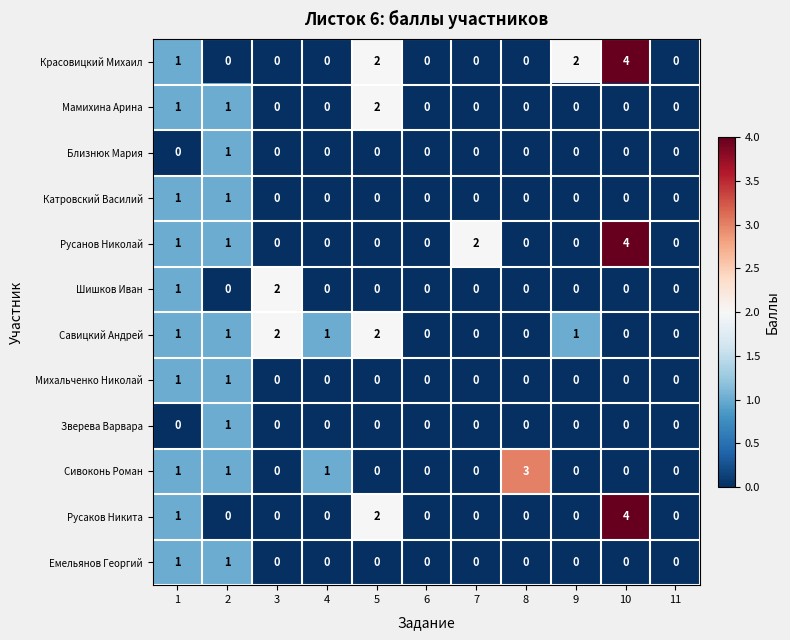

The value of Русаков Никита at 3 is 0. True or false?

True